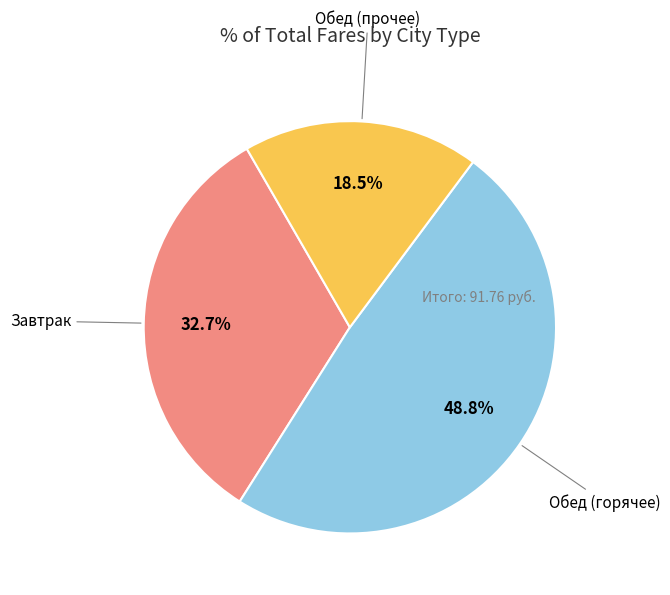

Is there any slice that represents more than half of the pie?

No